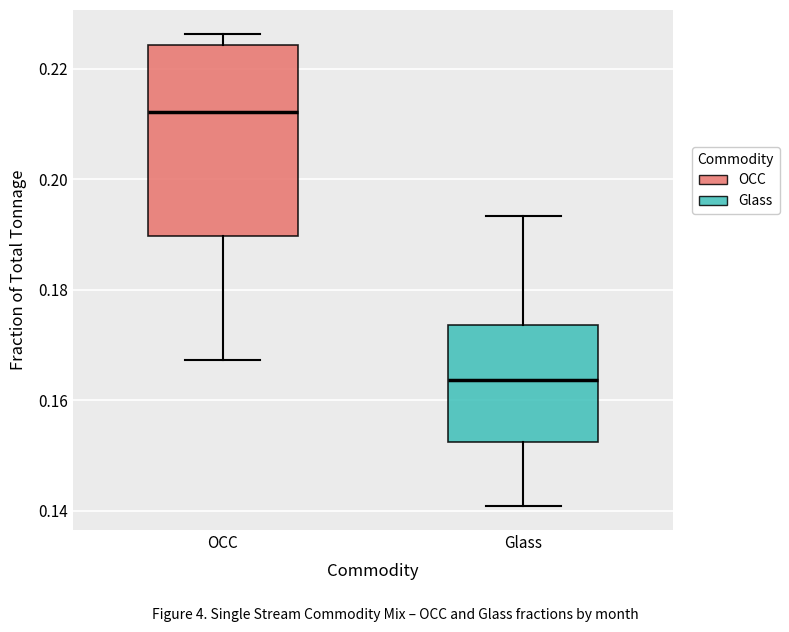

Which box has the highest median line?

OCC